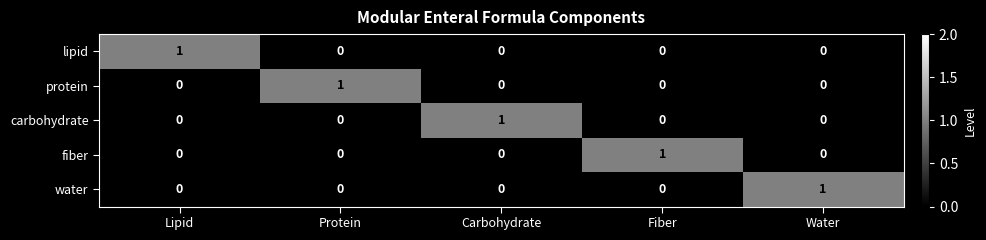

What is the total value across all series at Fiber?

1